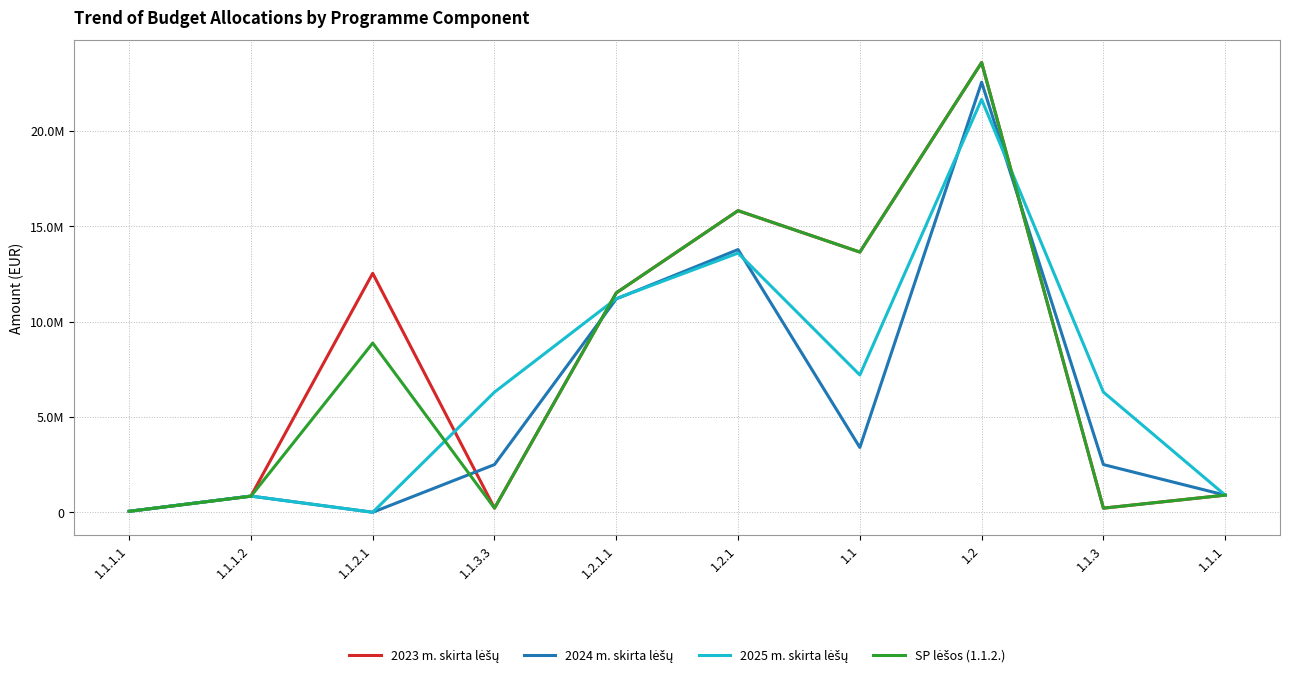

Does the chart have visible grid lines?

Yes